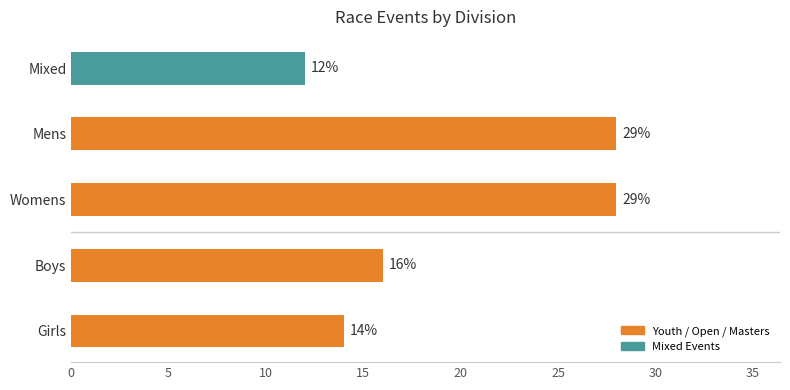

At which label is the value closest to 20?

Boys